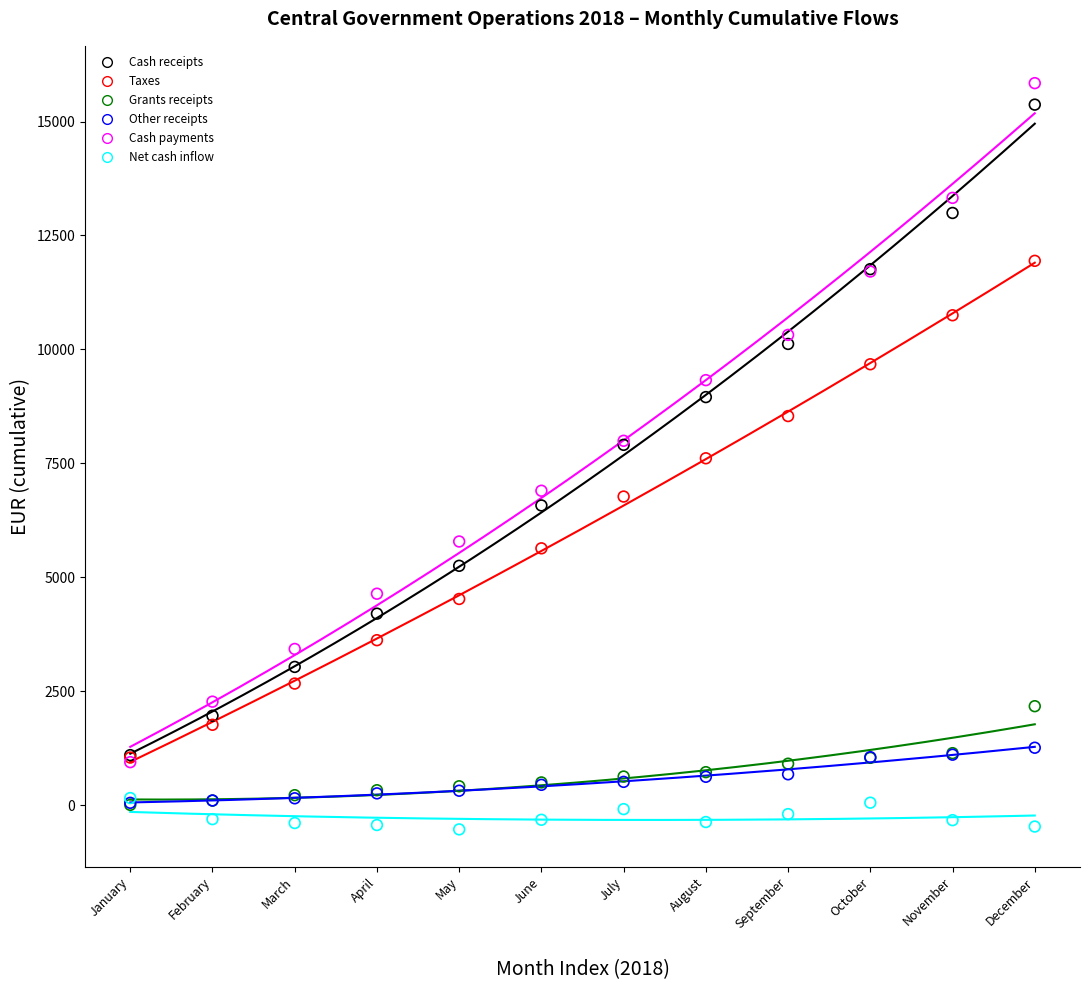

Which series has the widest spread of Y values?

Cash payments